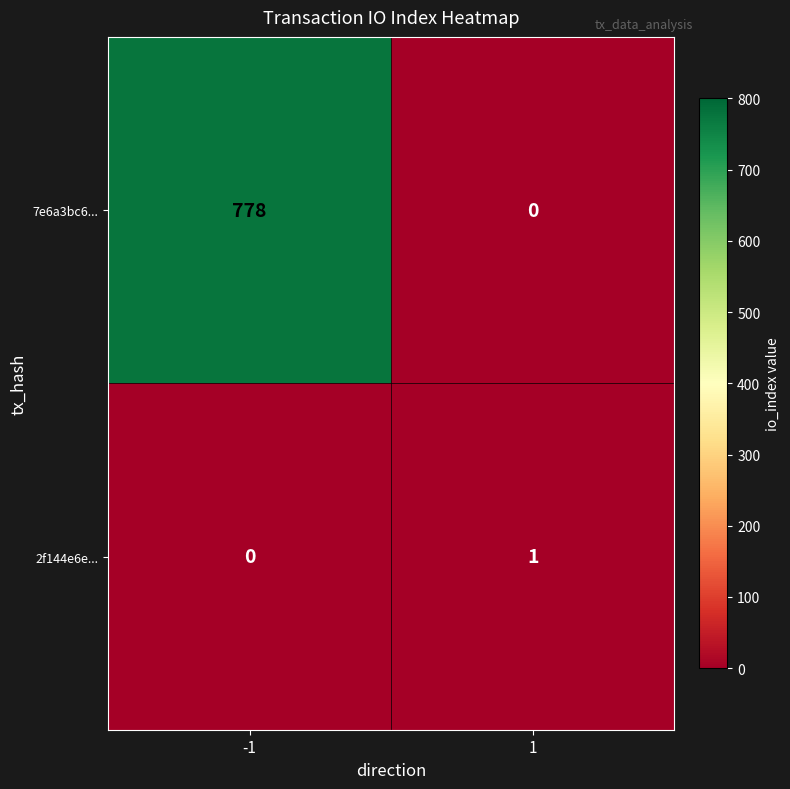

Reading left to right, extract all data points from this chart.

7e6a3bc6...: -1=778	1=0
2f144e6e...: -1=0	1=1